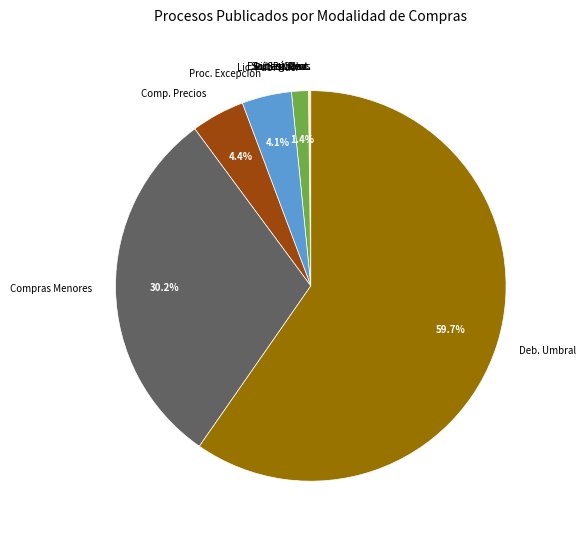

Between Compras Menores and Comp. Precios, which is larger?

Compras Menores